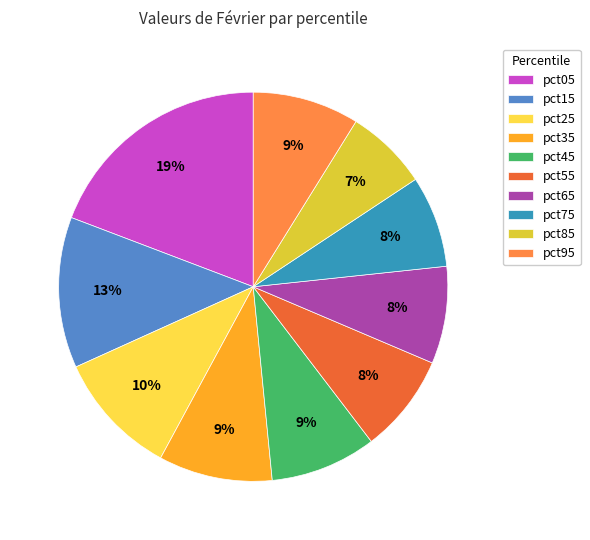

Between pct25 and pct85, which is larger?

pct25